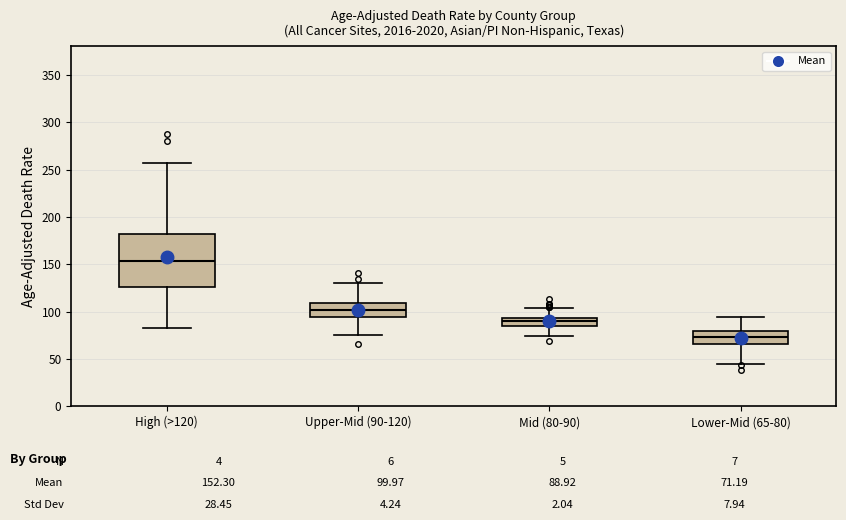

Which box is the tallest, from its lower edge to its upper edge?

High (>120)